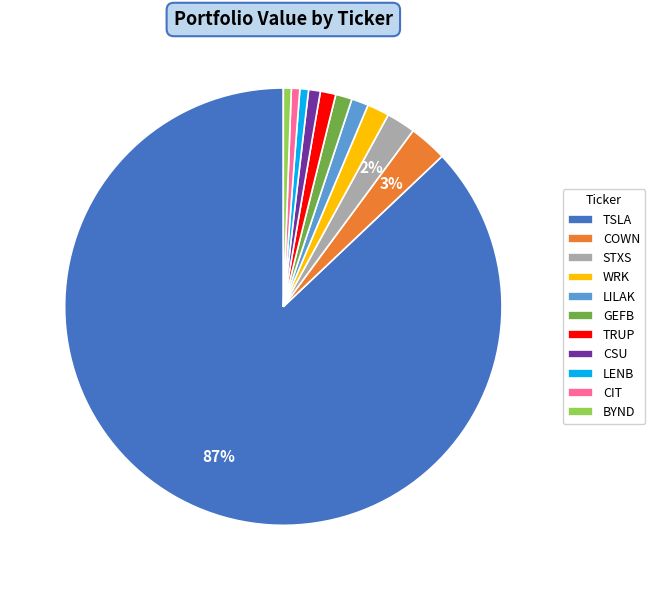

The COWN slice represents 3% of the pie. True or false?

True